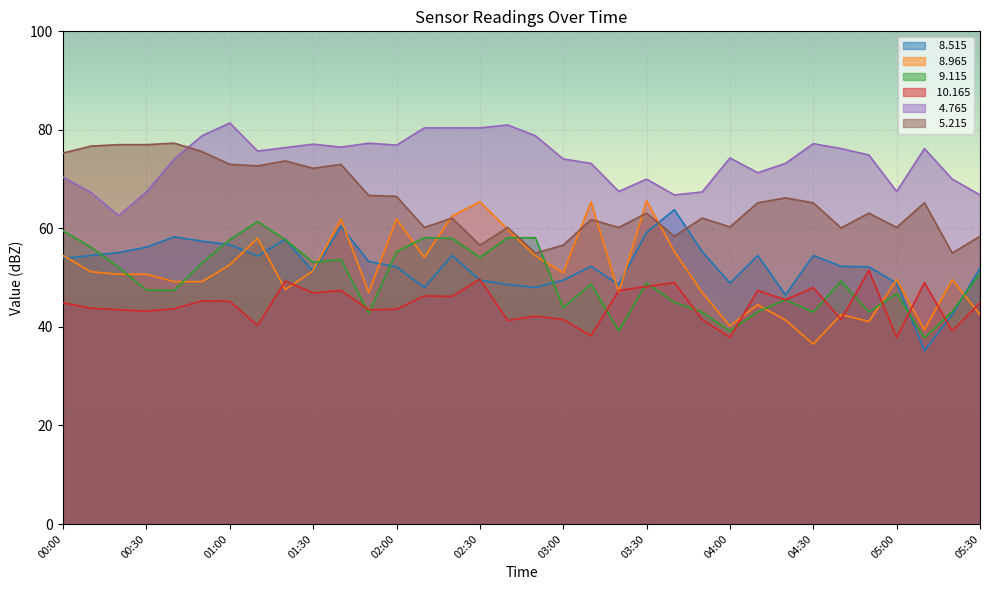

Where does the   8.965 series first go above 50?

00:00